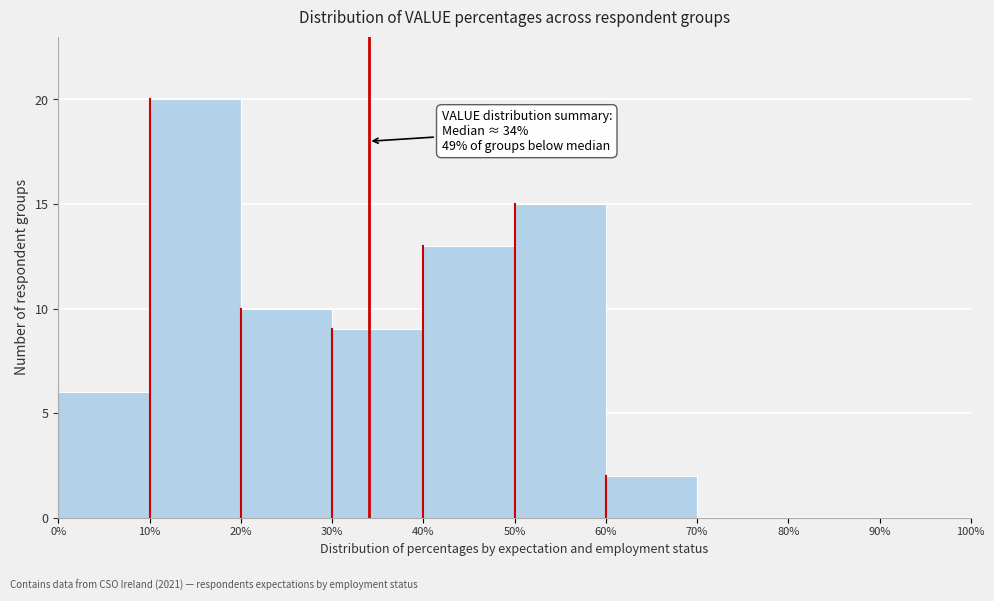

Which range on the x-axis has the tallest bar?

10% to 20%